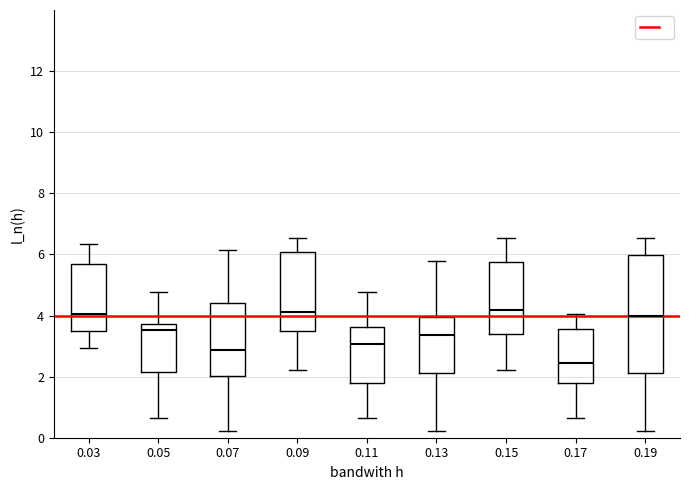

Comparing the boxes themselves (not the whiskers), which one is the tallest?

0.19